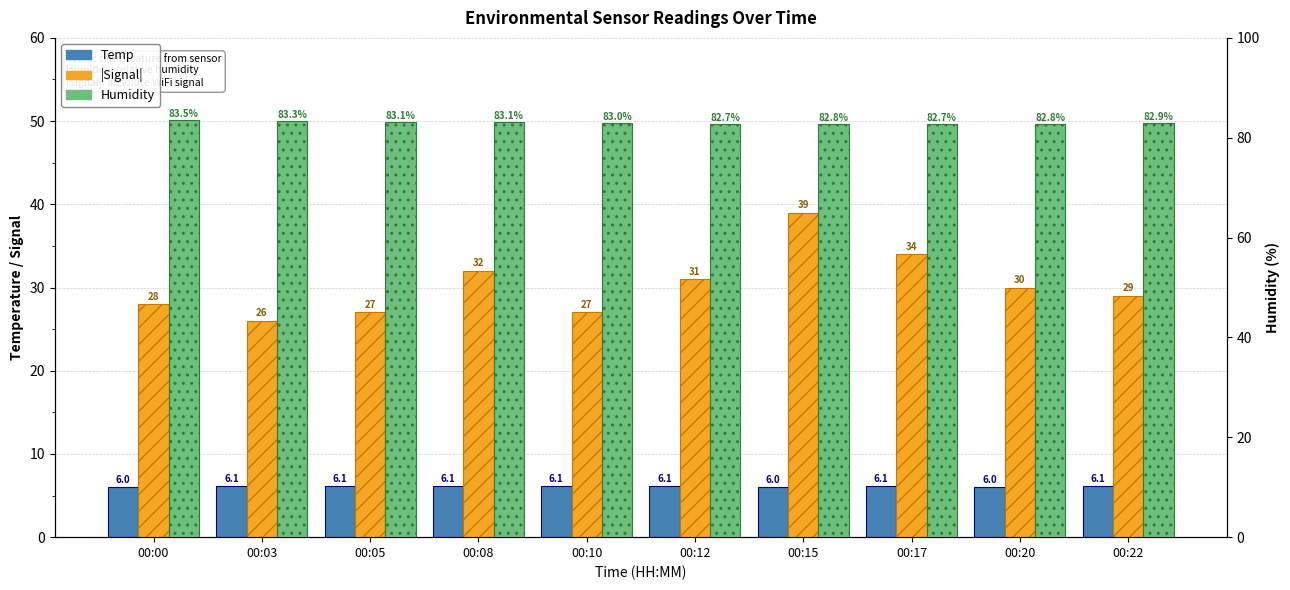

Is it true that |Signal| equals 34.1 at 00:03?

False